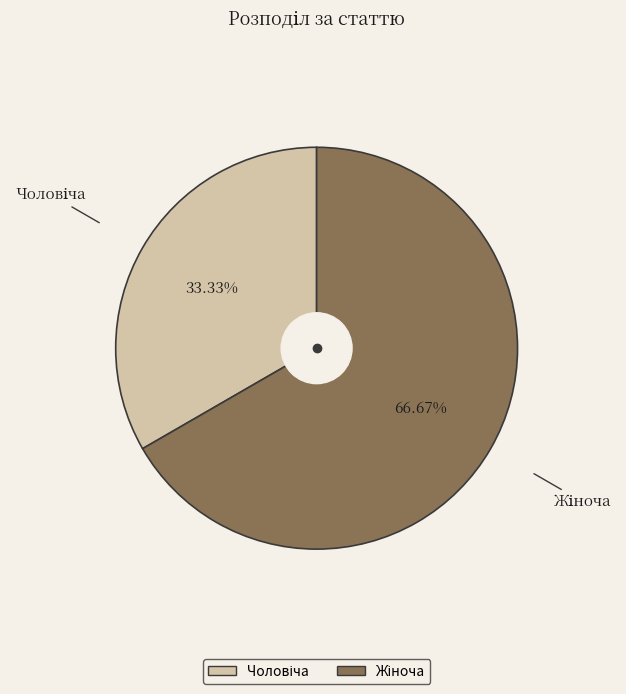

Count the number of slices in the pie.

2